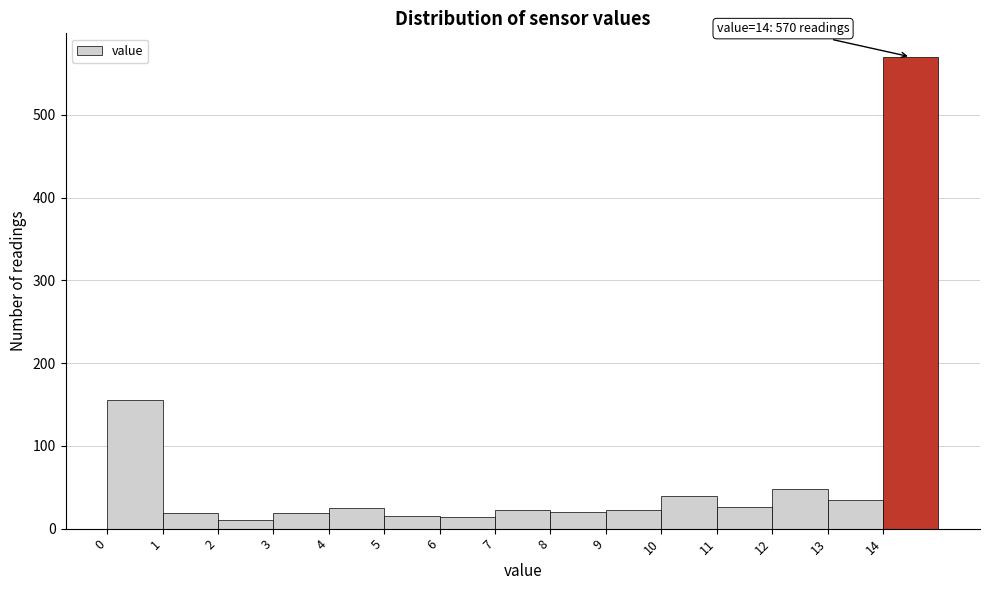

Which range on the x-axis has the tallest bar?

14 to 15